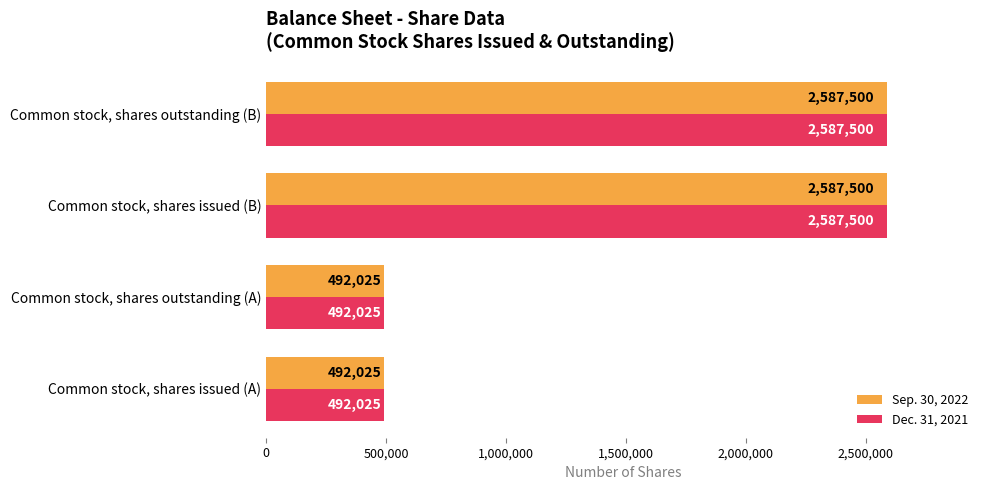

What is the minimum value for Sep. 30, 2022?

492025